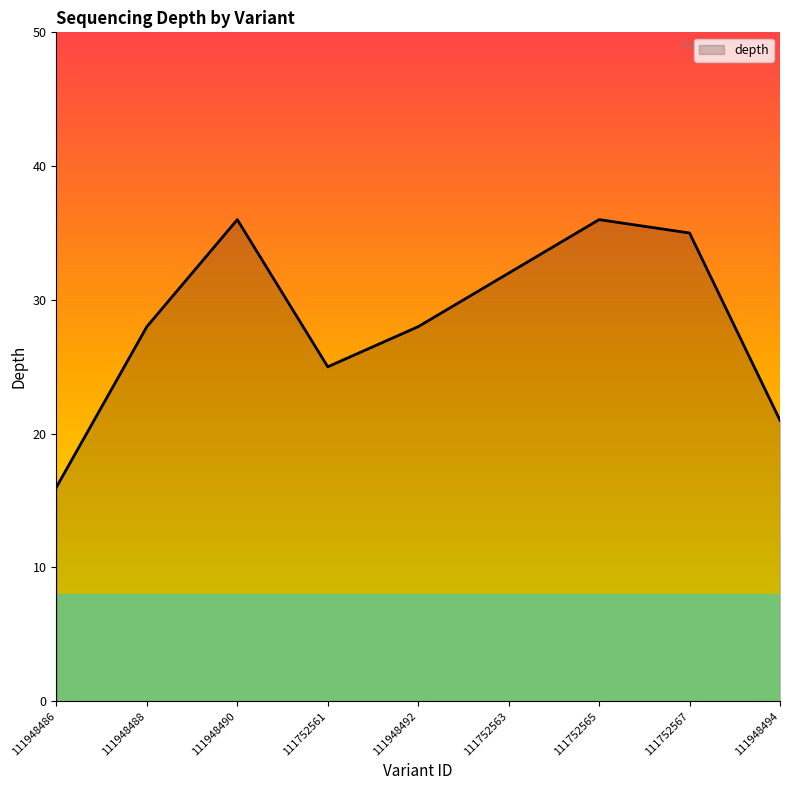

What is the difference between the maximum and minimum values?

20